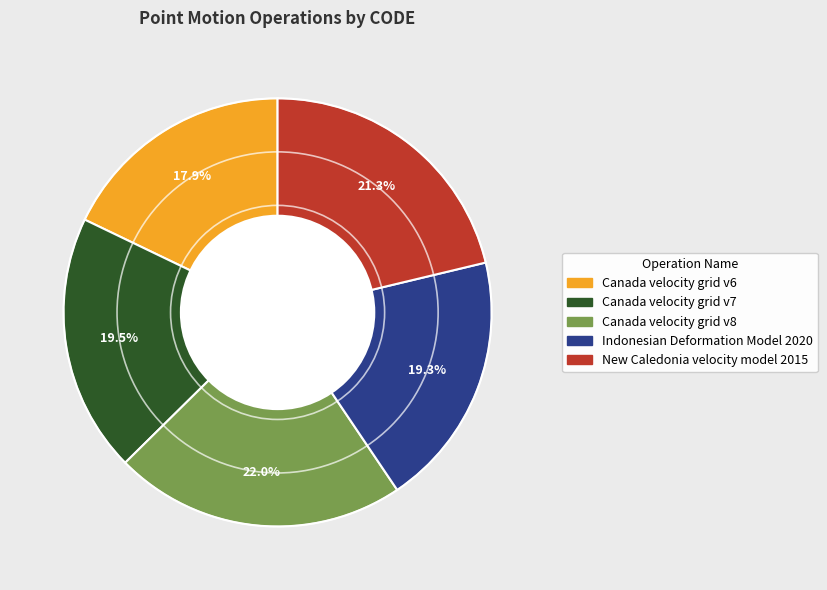

Do Canada velocity grid v6 and New Caledonia velocity model 2015 together represent more than half of the pie?

No